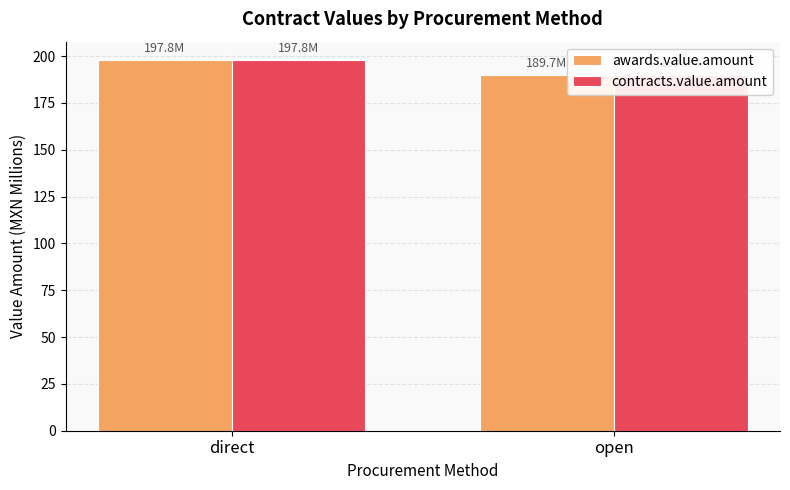

True or false: contracts.value.amount has a value of 189.7 at open.

True